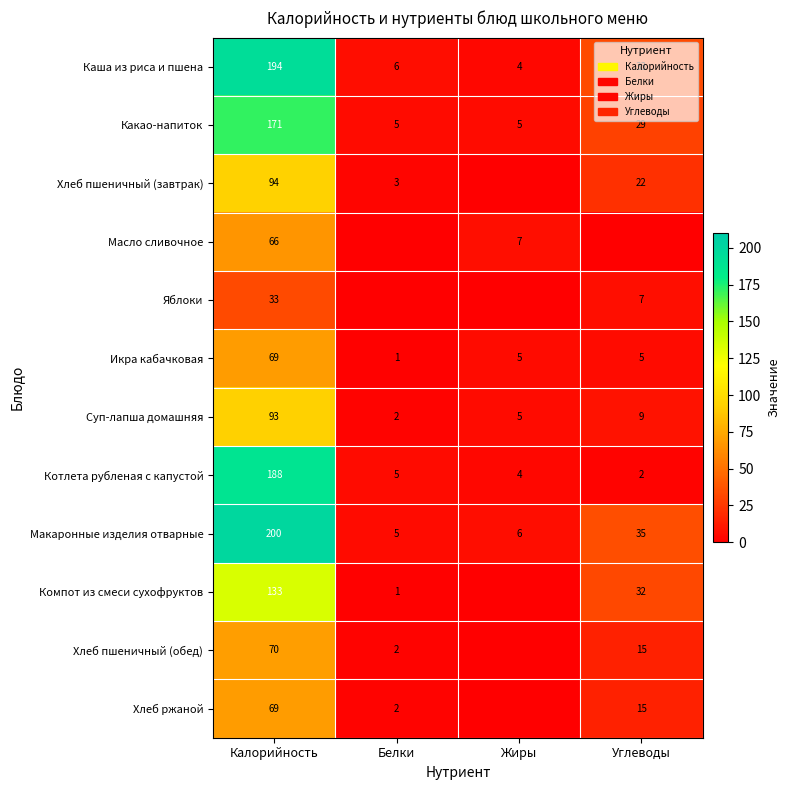

Where does the Суп-лапша домашняя series first go above 9?

Калорийность